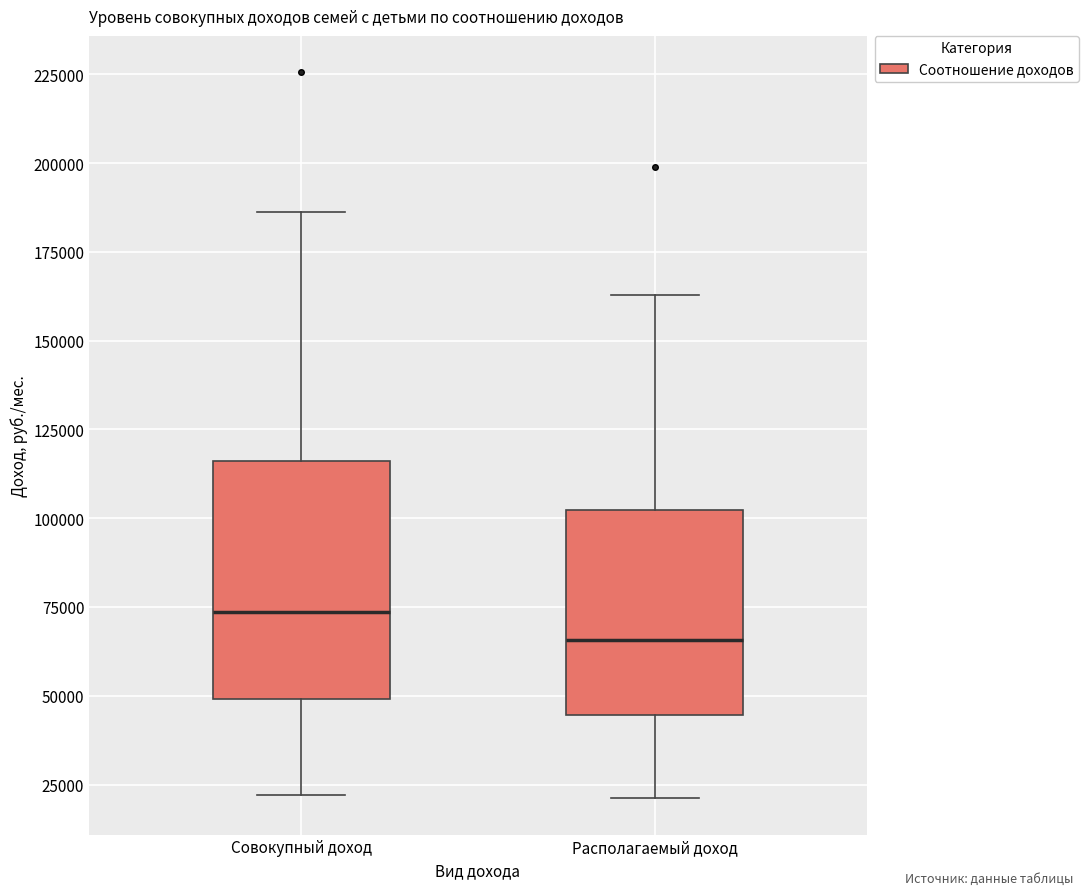

Where does the median line of the box for Совокупный доход sit on the y-axis? The values are not printed on the chart, so give them approximately, as read against the axis.

75000